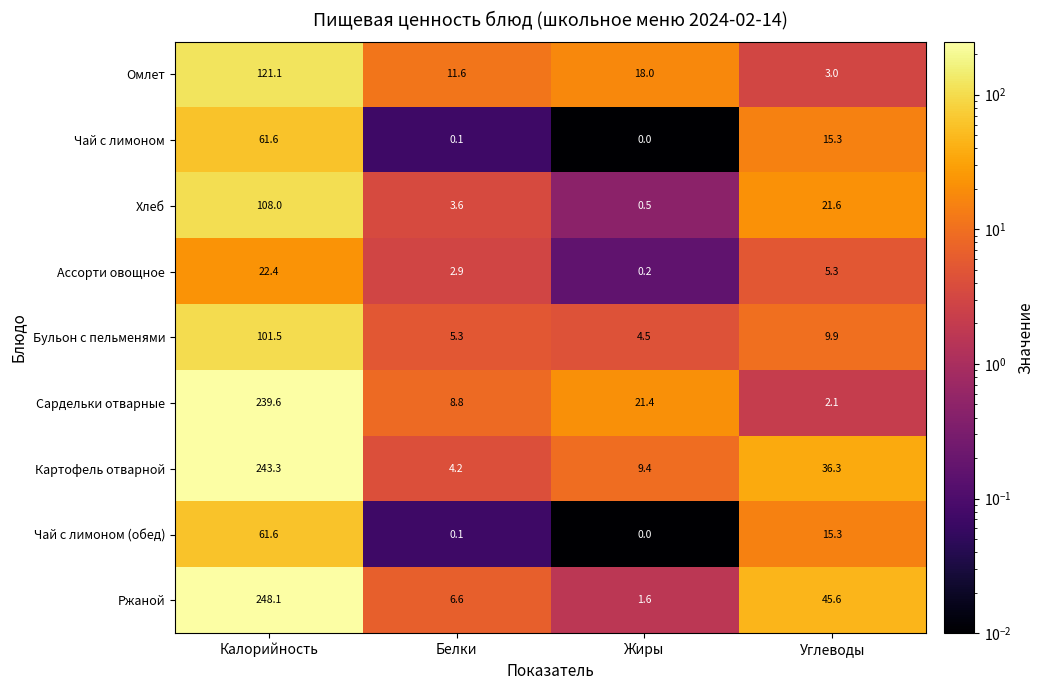

List the labels in order of Чай с лимоном value, smallest first.

Жиры, Белки, Углеводы, Калорийность